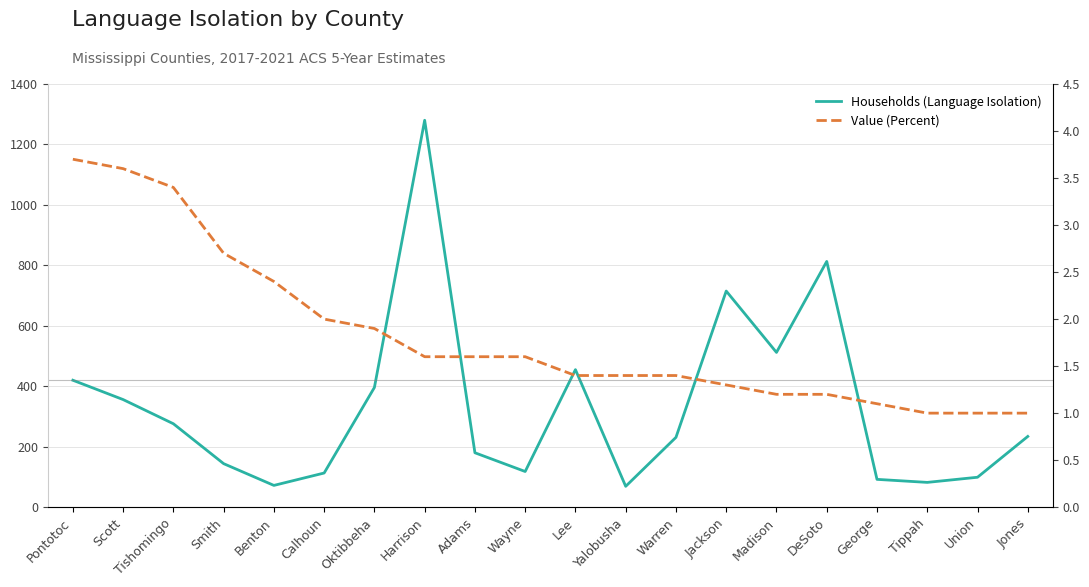

List the series in order of their peak value, lowest first.

Value (Percent), Households (Language Isolation)